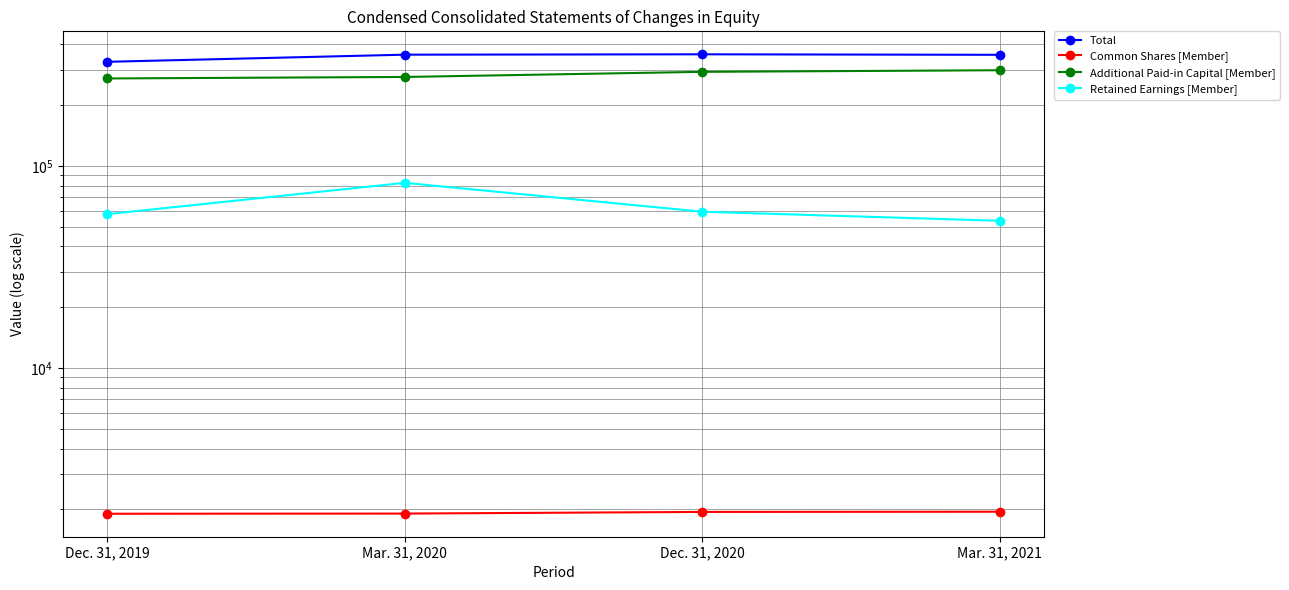

At which label is Retained Earnings [Member] closest to 68045?

Dec. 31, 2020